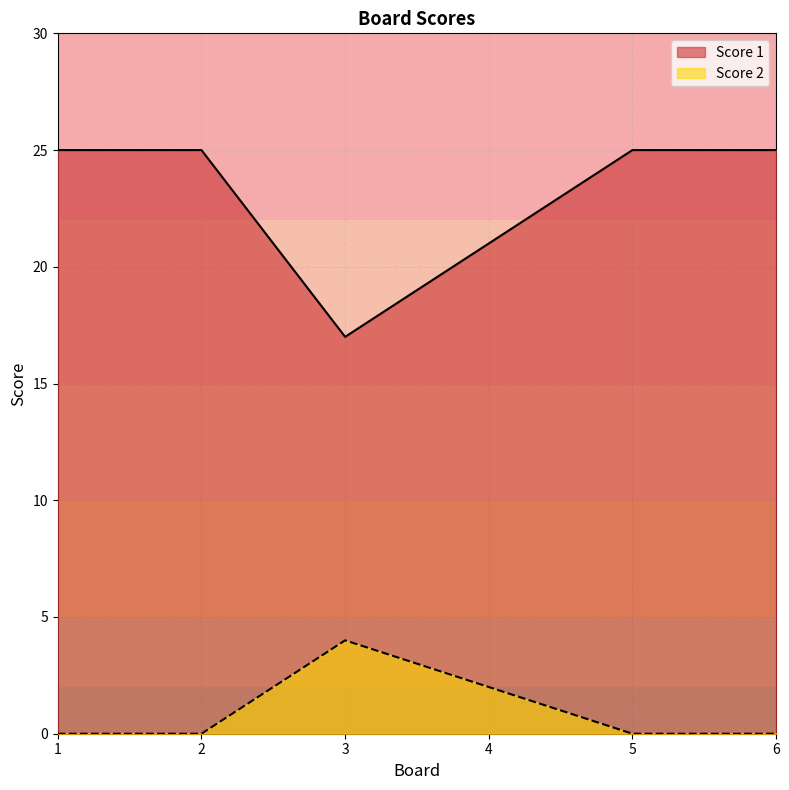

Which series has the largest range (max minus min)?

Score 1